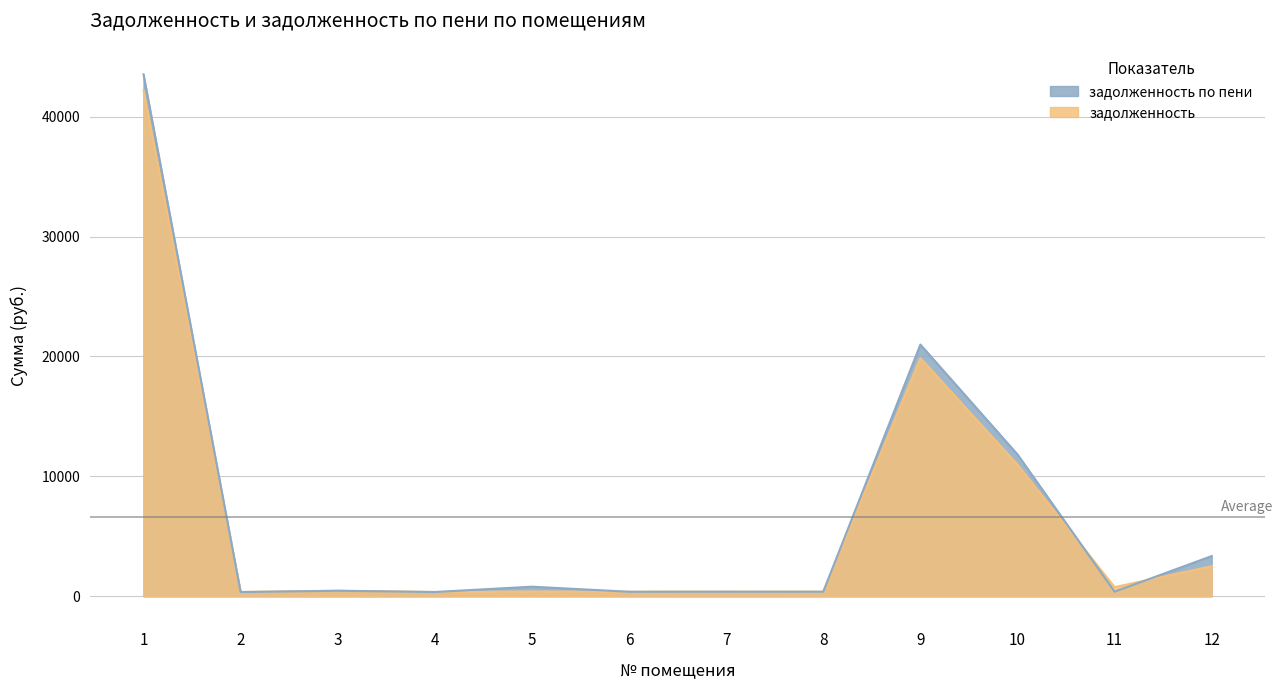

Reading left to right, what are all the values shown in this chart?

задолженность: 42185.1	354.5	459.9	356.6	400.7	378.0	382.5	380.0	19870.4	10985.6	763.9	2507.9
задолженность по пени: 43529.4	354.5	459.9	356.6	801.4	378.0	382.5	380.0	20992.9	11833.7	382.0	3354.8